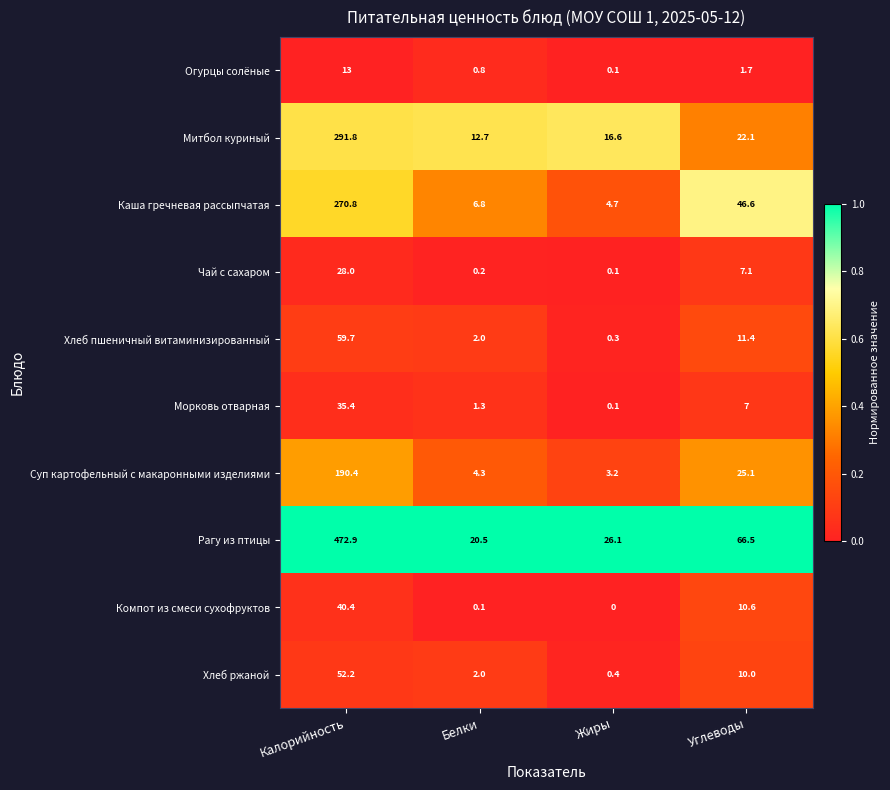

What is the difference between the maximum and minimum values in the Хлеб ржаной series?

51.8